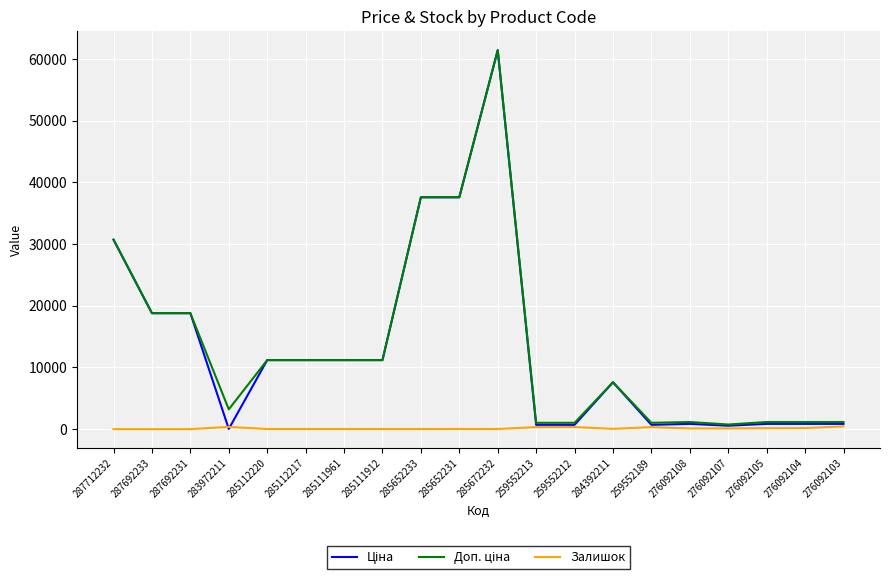

What is the spread (max minus min) of values at 285652233?

37580.6